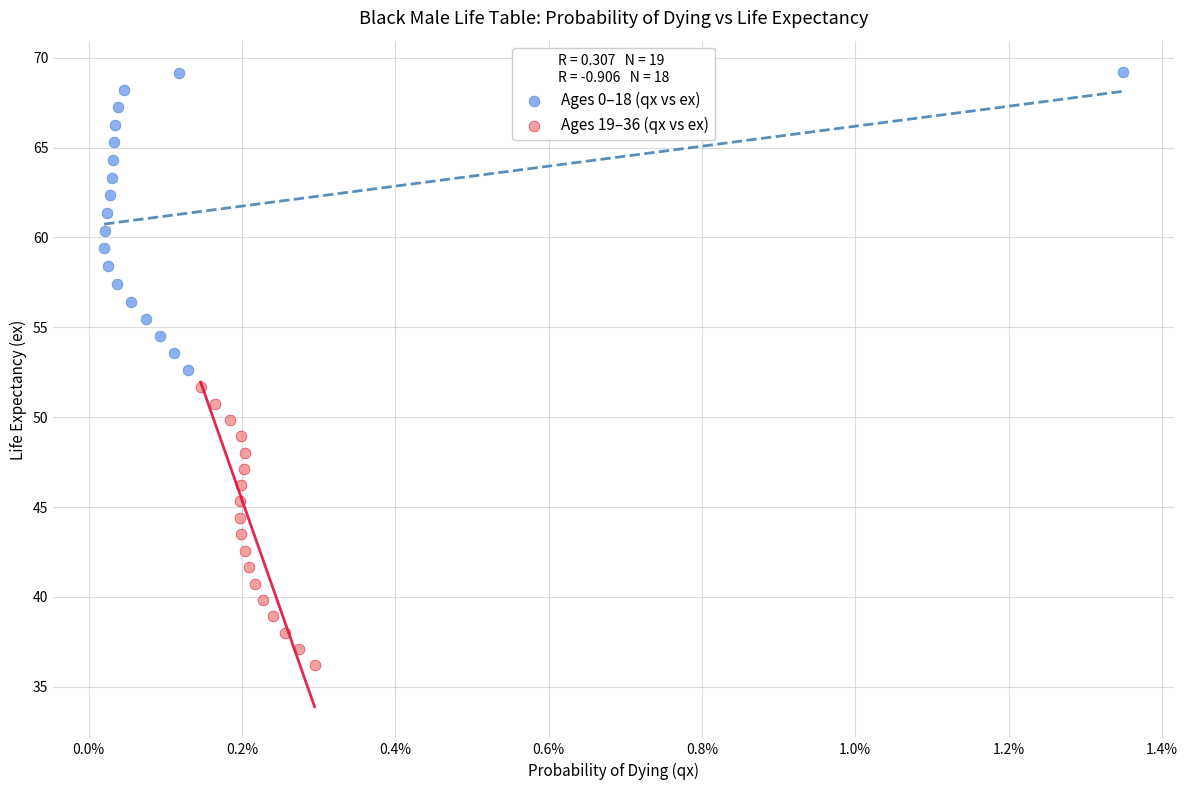

Which series reaches the minimum Y coordinate?

Ages 19–36 (qx vs ex)